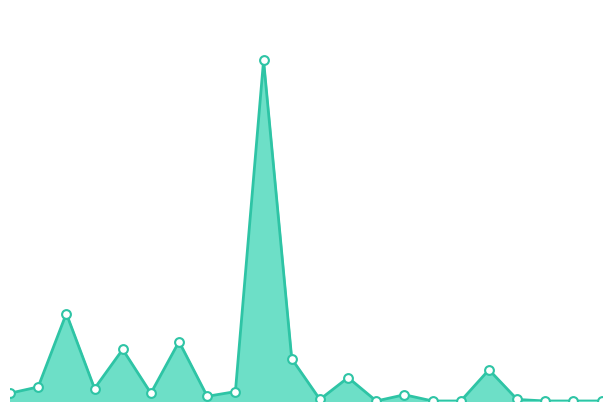

Does the chart have visible grid lines?

No